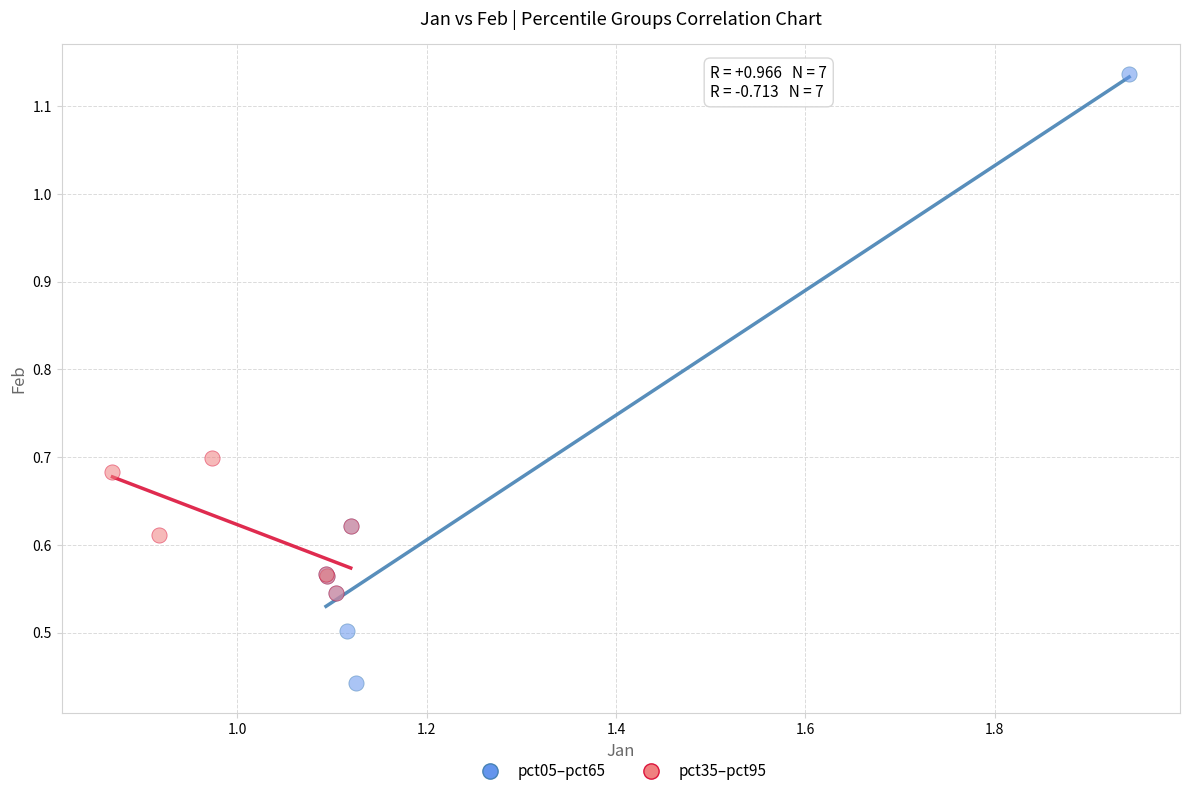

What are all the series names shown in the legend?

pct05–pct65, pct35–pct95